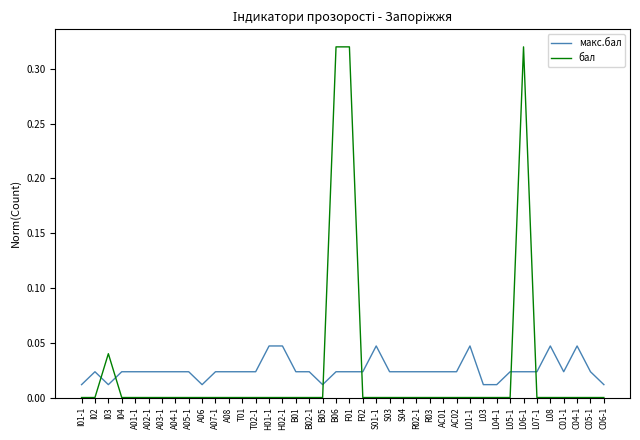

Does the chart display data point markers on the line(s)?

No